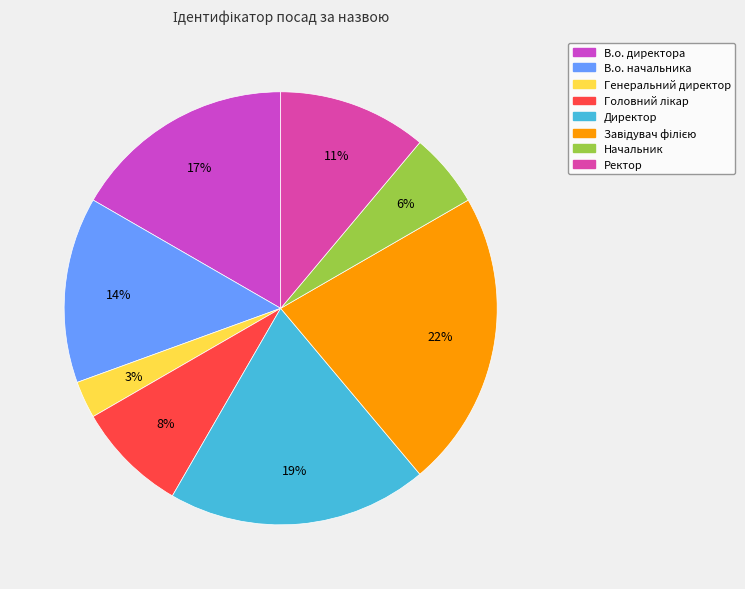

How many segments does this pie chart have?

8